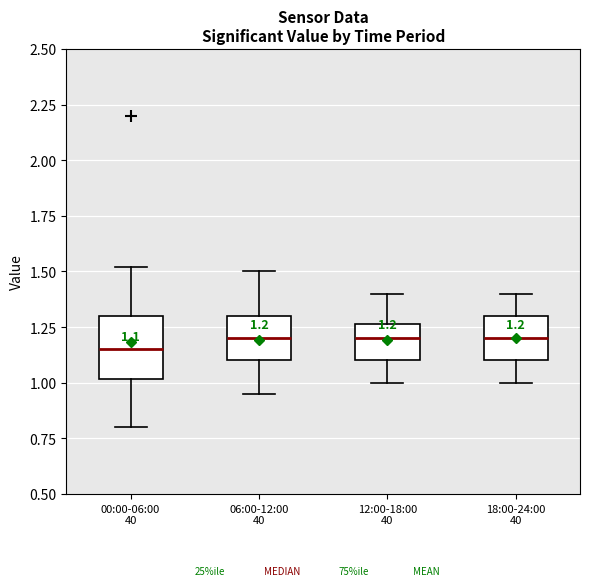

Comparing the boxes themselves (not the whiskers), which one is the tallest?

00:00-06:00 40